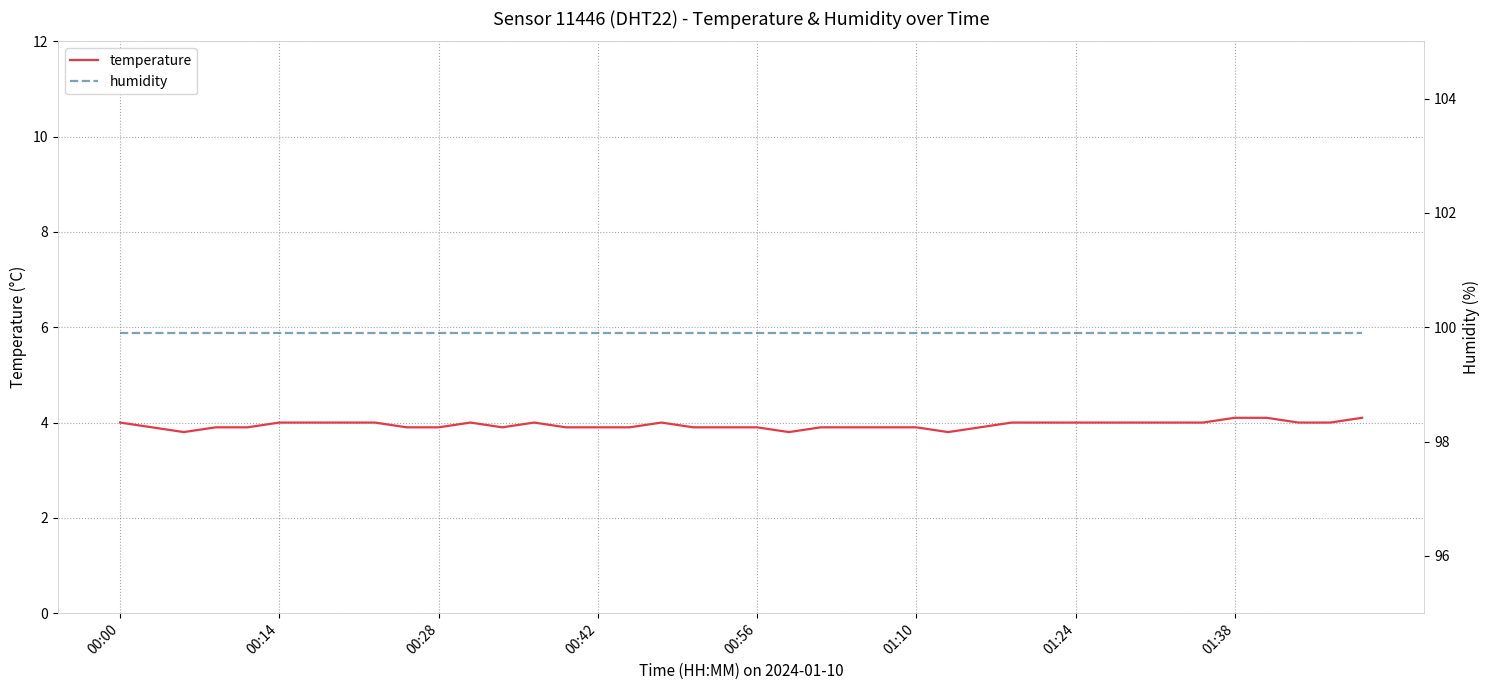

Rank the series at 00:42 from lowest to highest value.

temperature, humidity